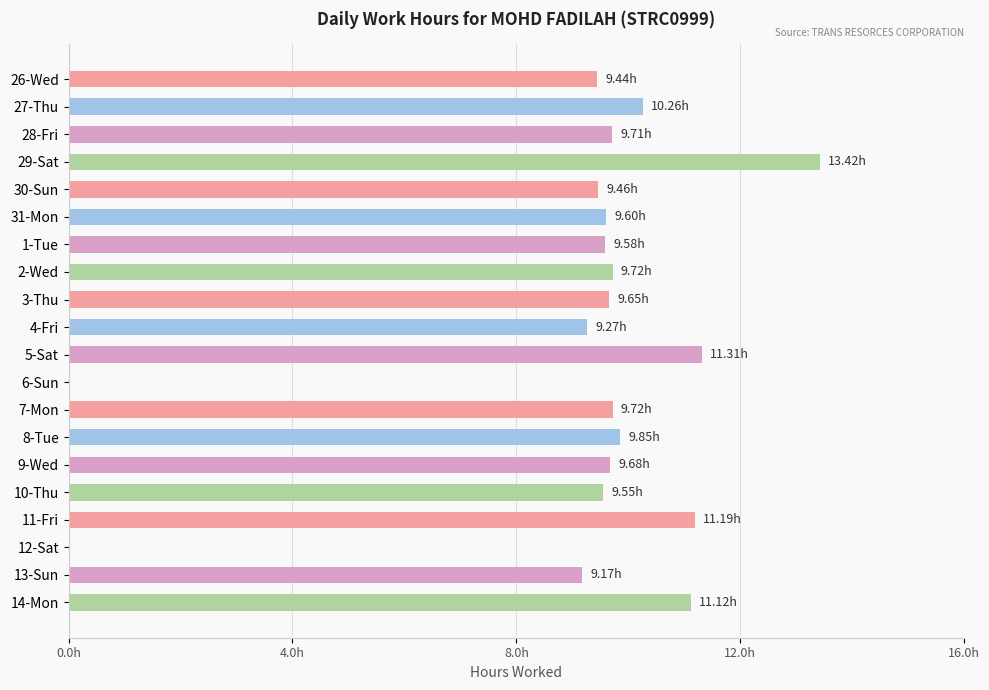

What is the difference between the second highest and minimum values?

11.3